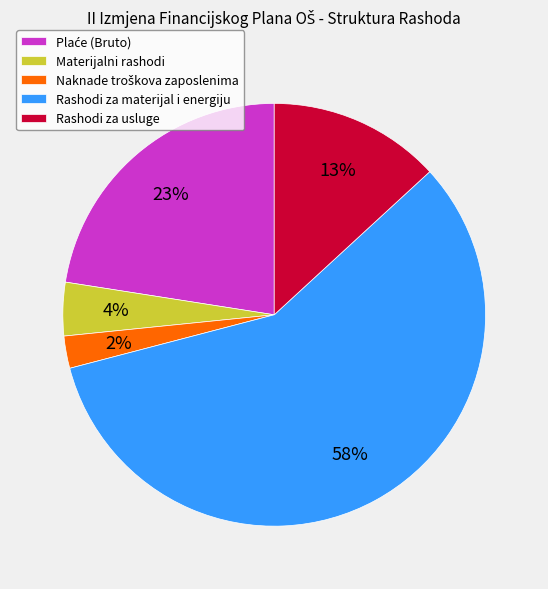

To the nearest percent, what is the average slice percentage?

20%